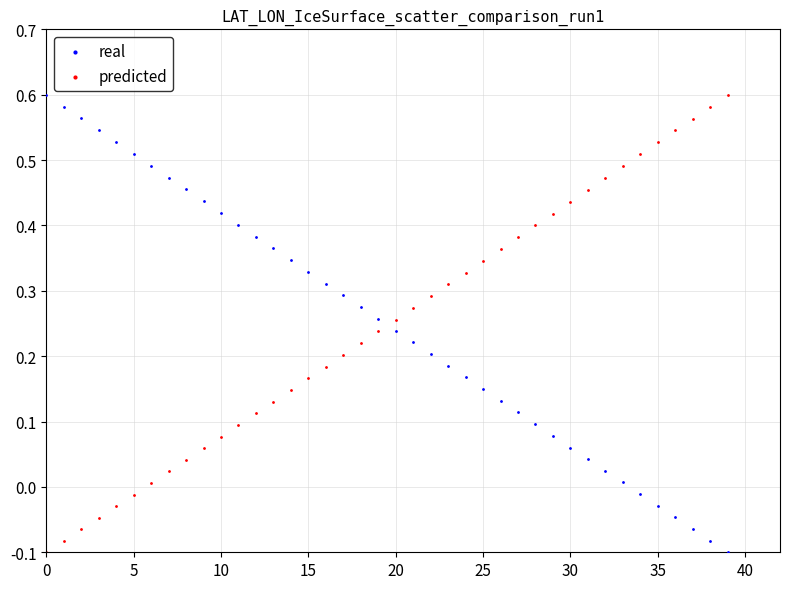

Across all data points, what is the range of Y values (max minus min)?

0.7